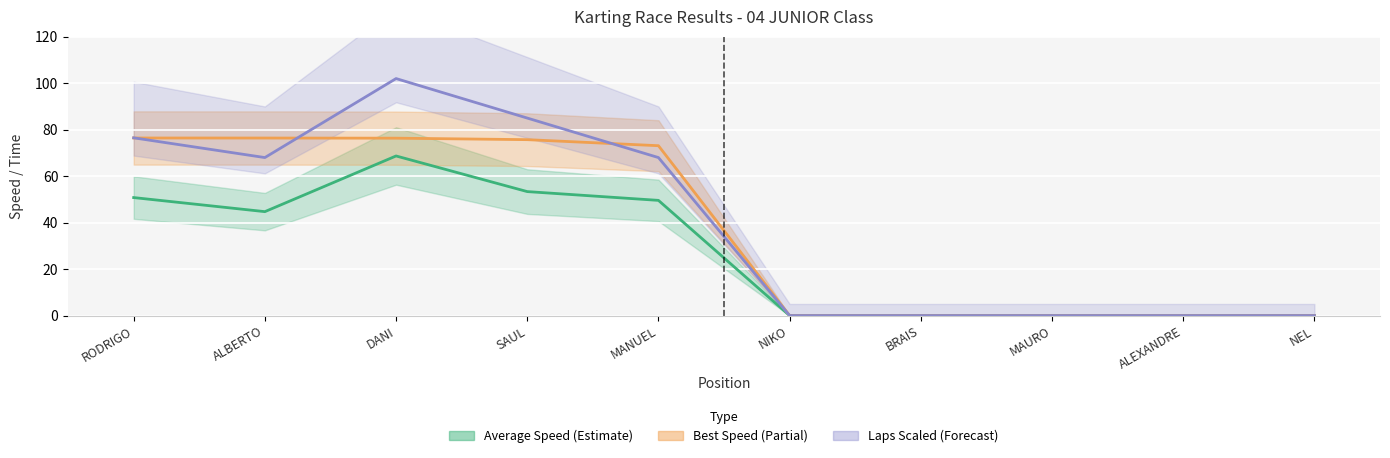

At which label does Total Laps reach its peak?

DANI